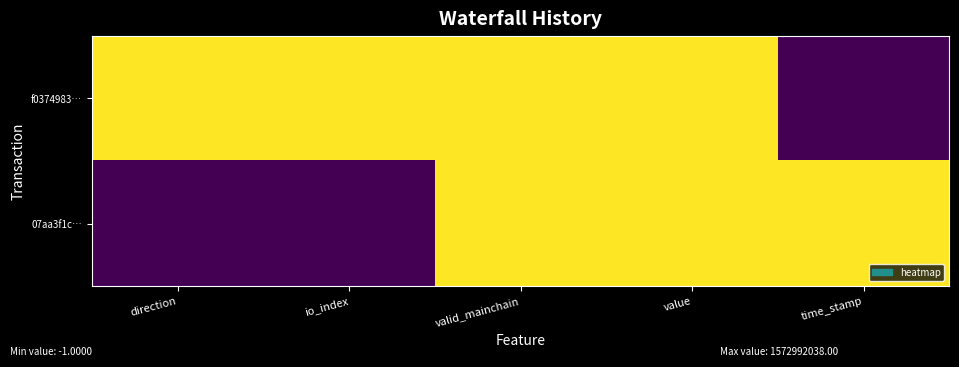

Reading left to right, transcribe all the data shown in this chart.

f0374983…: direction=0	io_index=0	valid_mainchain=0	value=0	time_stamp=1
07aa3f1c…: direction=1	io_index=1	valid_mainchain=0	value=0	time_stamp=0